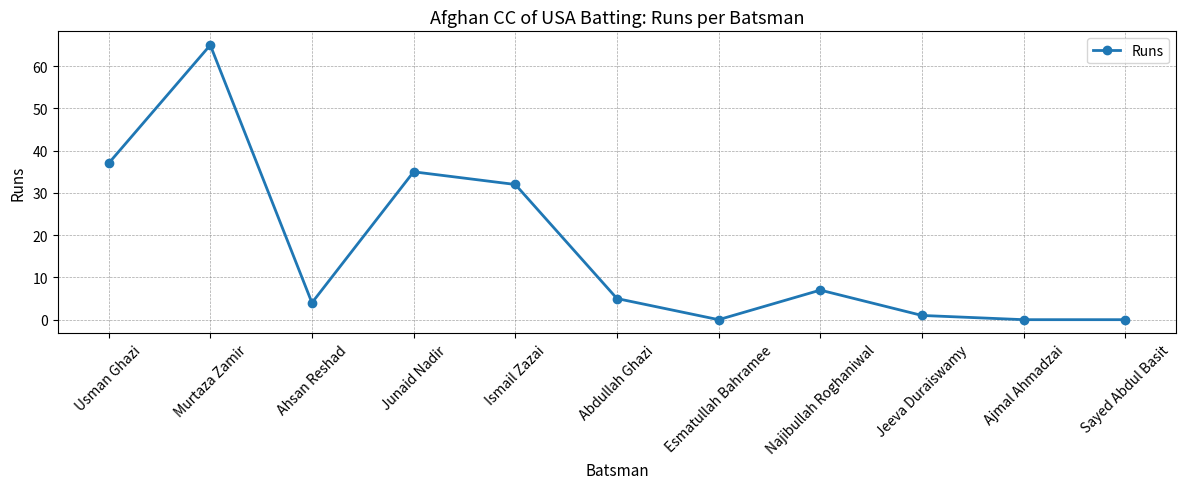

Does the chart display data point markers on the line(s)?

Yes